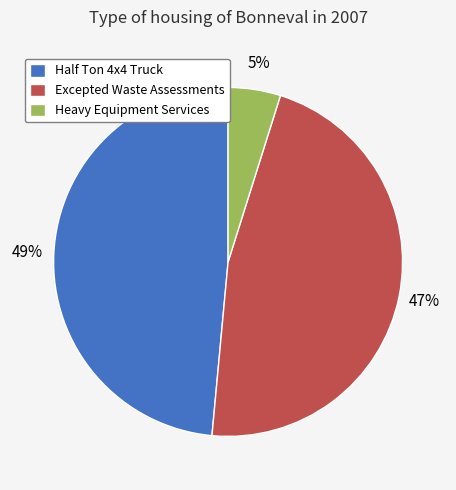

What is the ratio of the value at Excepted Waste Assessments to the value at Half Ton 4x4 Truck?

1.0